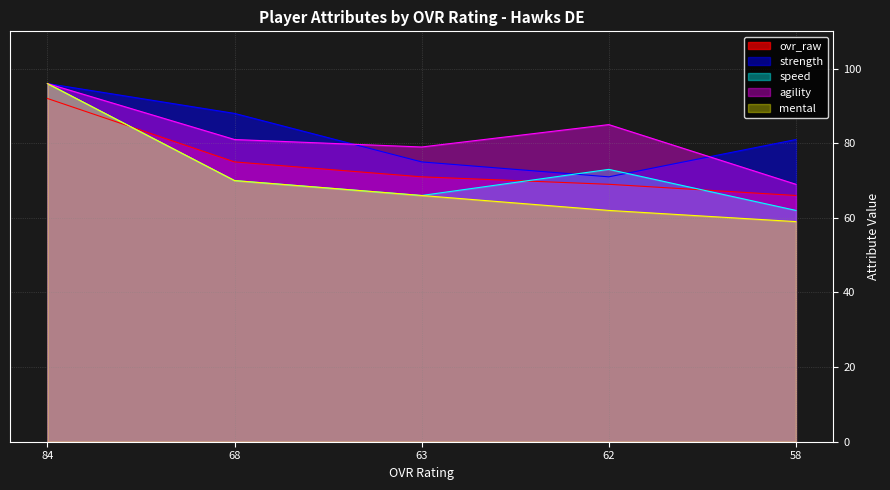

The strength series shows 119 at 58. True or false?

False